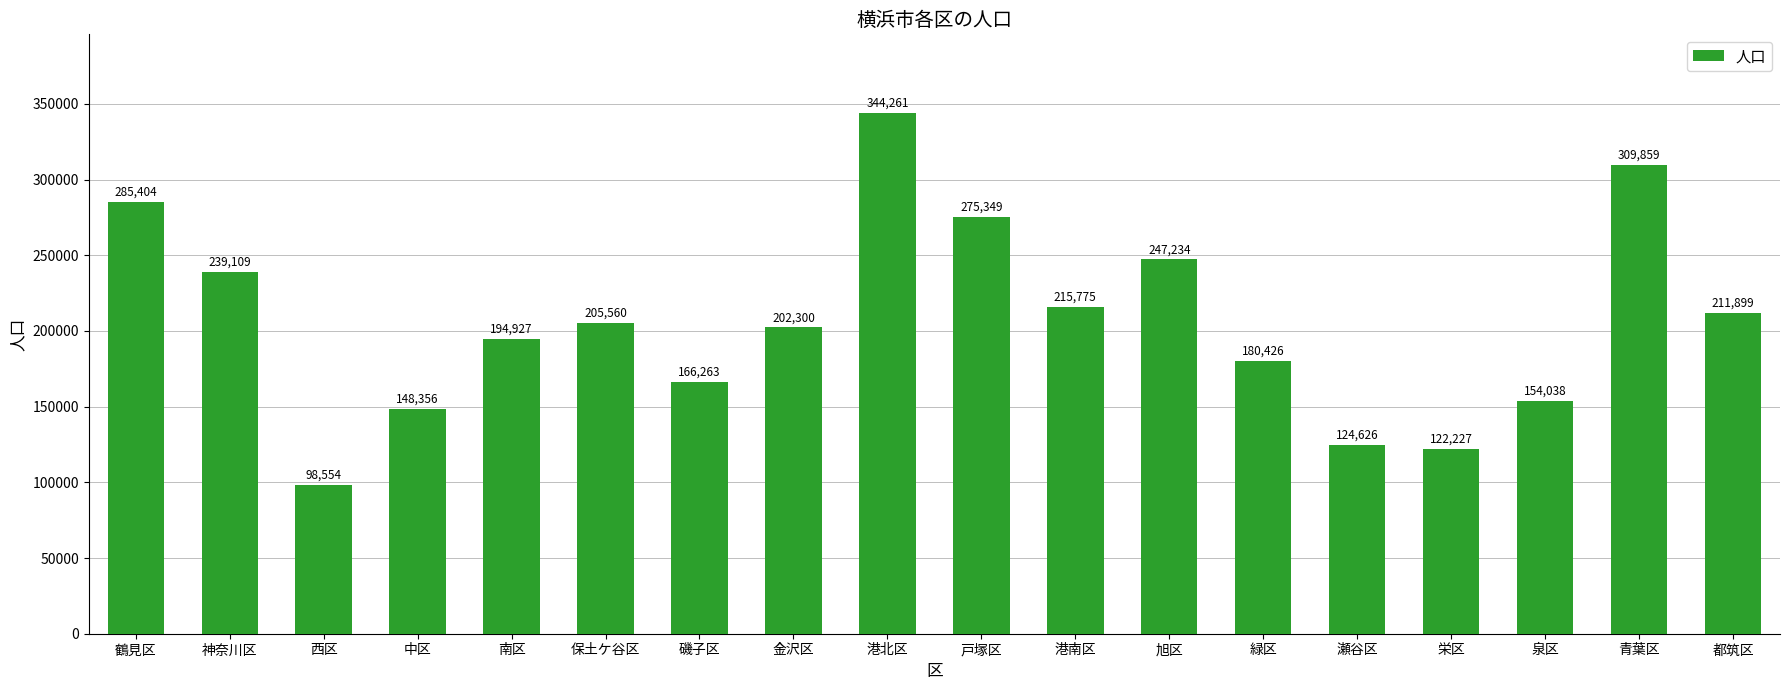

Rank the categories by value from highest to lowest.

港北区, 青葉区, 鶴見区, 戸塚区, 旭区, 神奈川区, 港南区, 都筑区, 保土ケ谷区, 金沢区, 南区, 緑区, 磯子区, 泉区, 中区, 瀬谷区, 栄区, 西区